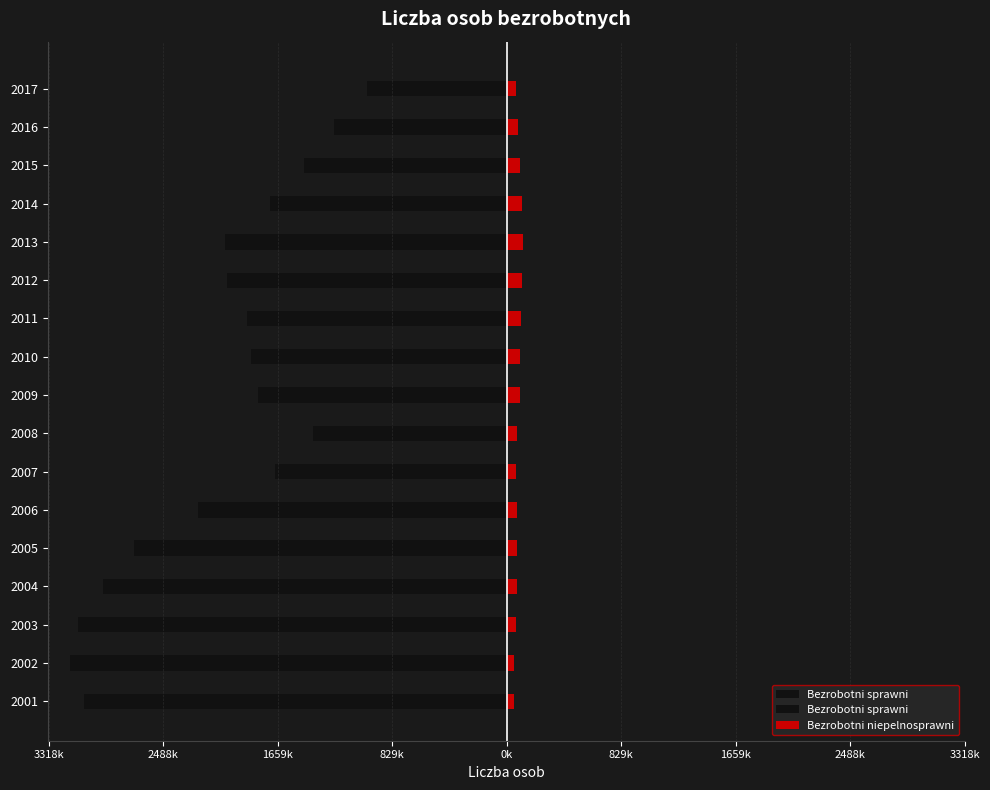

How many values in the Bezrobotni sprawni series are below -1878013?

8